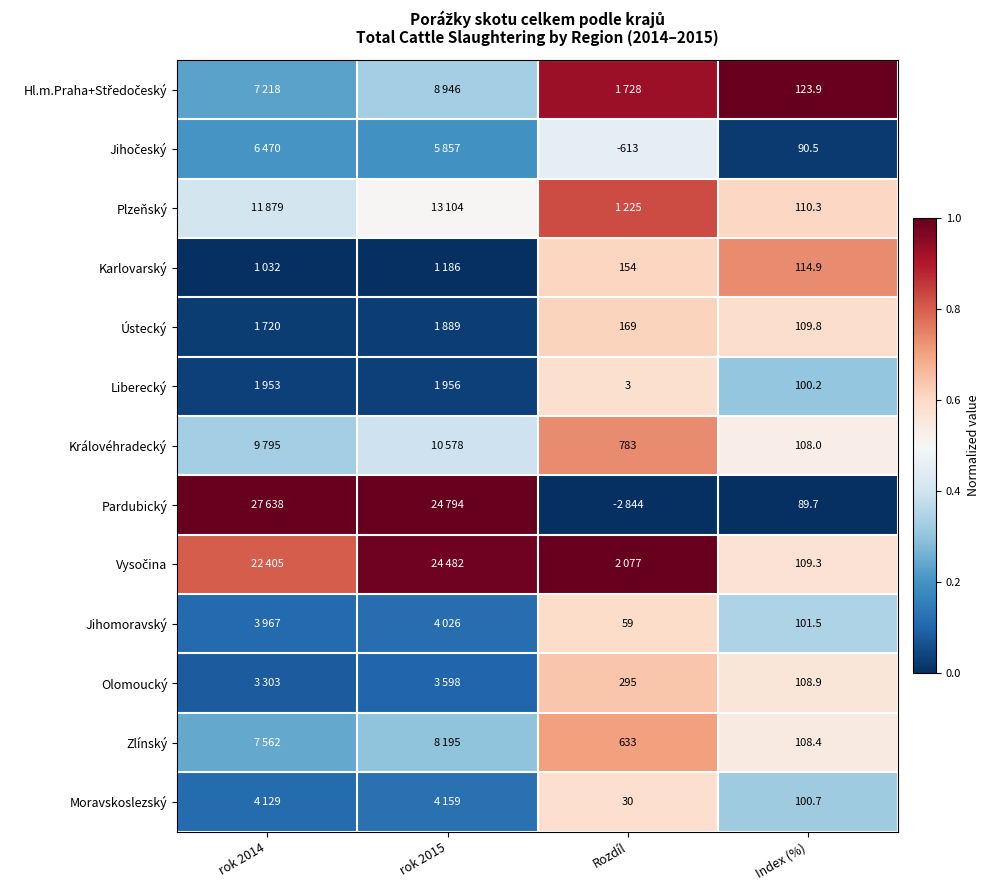

Between rok 2015 and Rozdíl, which series saw the biggest shift?

Pardubický